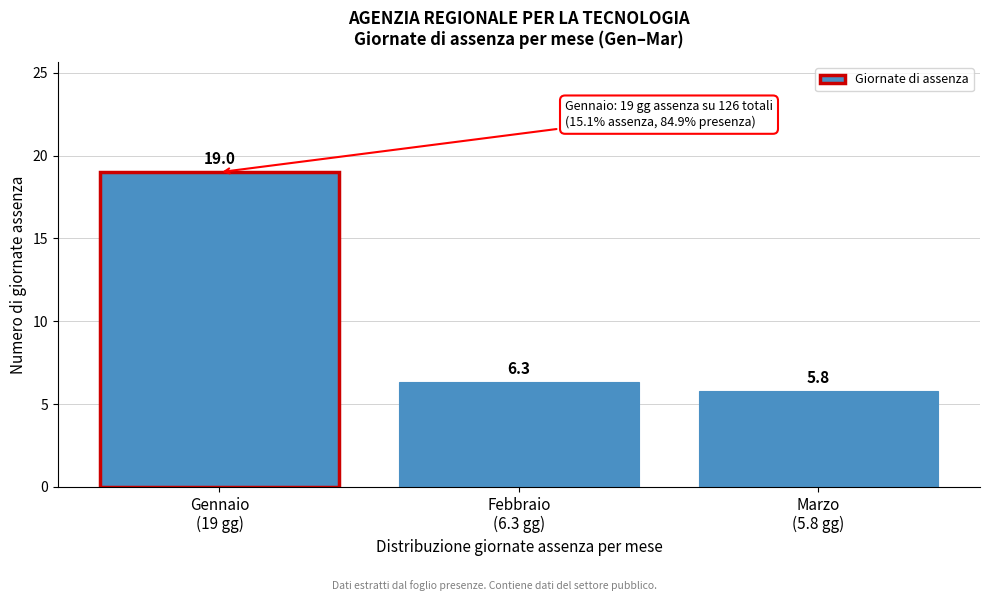

Reading left to right, transcribe all the data shown in this chart.

19.0	6.3	5.8